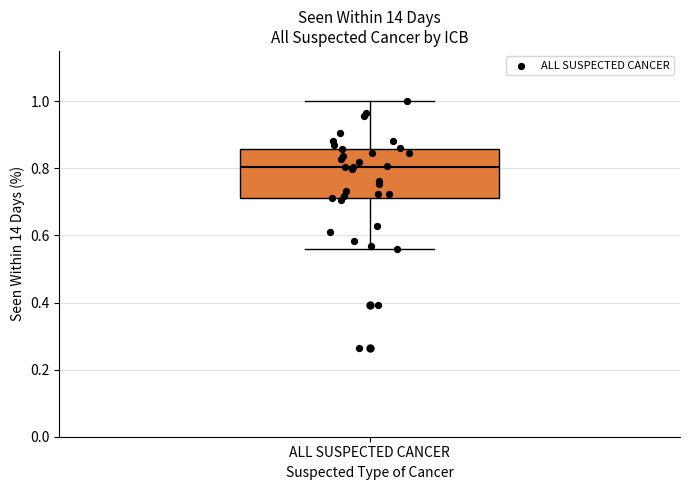

Read this box plot against the y-axis: the position of the median line, the range covered by the box, and the ends of both whiskers. The values are not printed on the chart, so give them approximately, as read against the axis.

median 0.80, box 0.72 to 0.86, whiskers 0.56 to 1.00